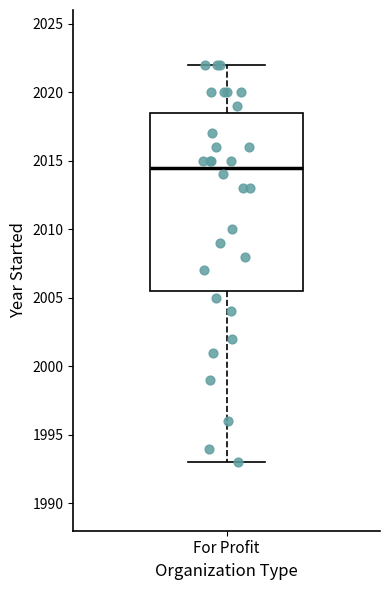

Where is the lower edge of the box for For Profit on the y-axis? The values are not printed on the chart, so give them approximately, as read against the axis.

2005.5